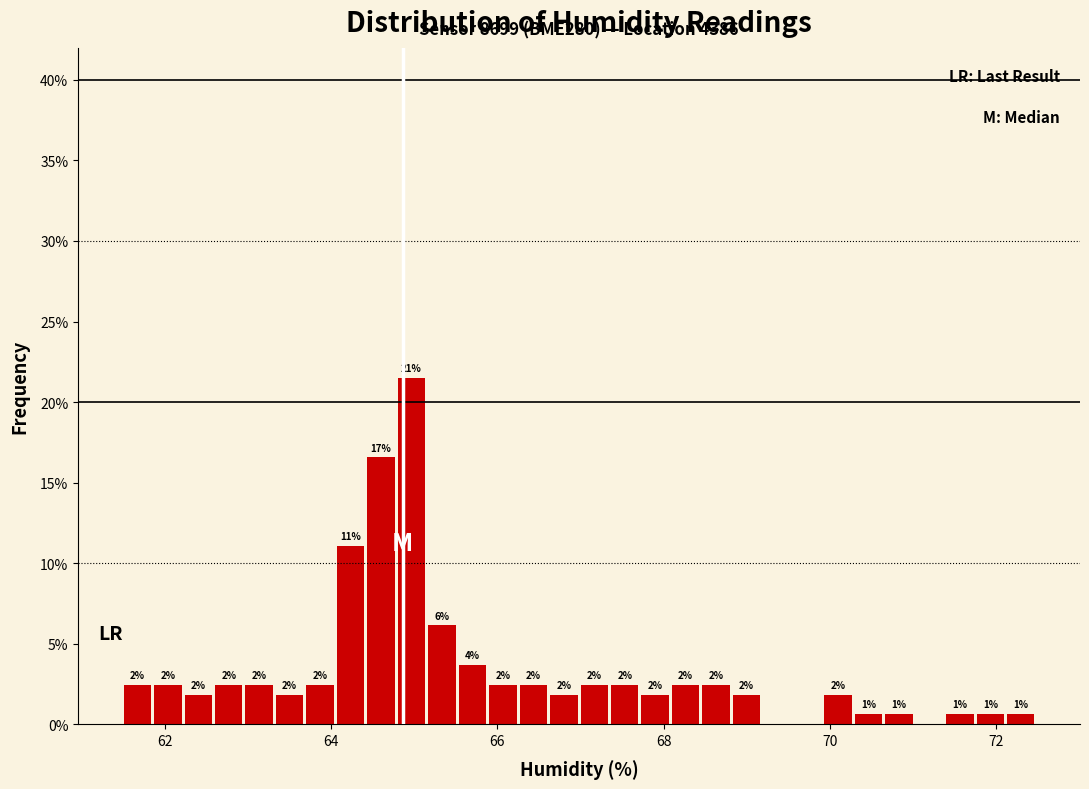

Around what value on the x-axis is the tallest bar? Give the approximate position of its centre, as read against the axis.

65.0